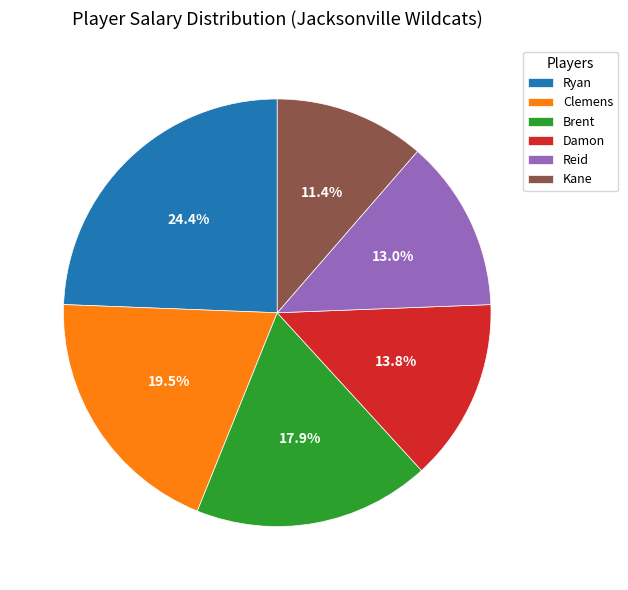

What percentage is the Damon slice, to the nearest percent?

14%